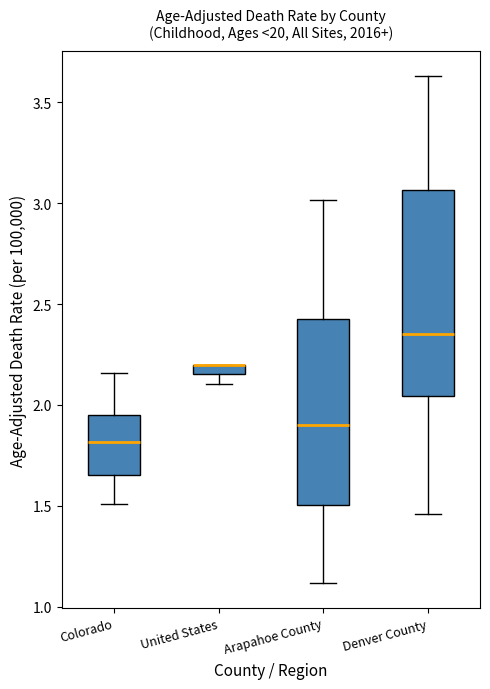

Where does the lower whisker of the box for Arapahoe County end on the y-axis? The values are not printed on the chart, so give them approximately, as read against the axis.

1.10